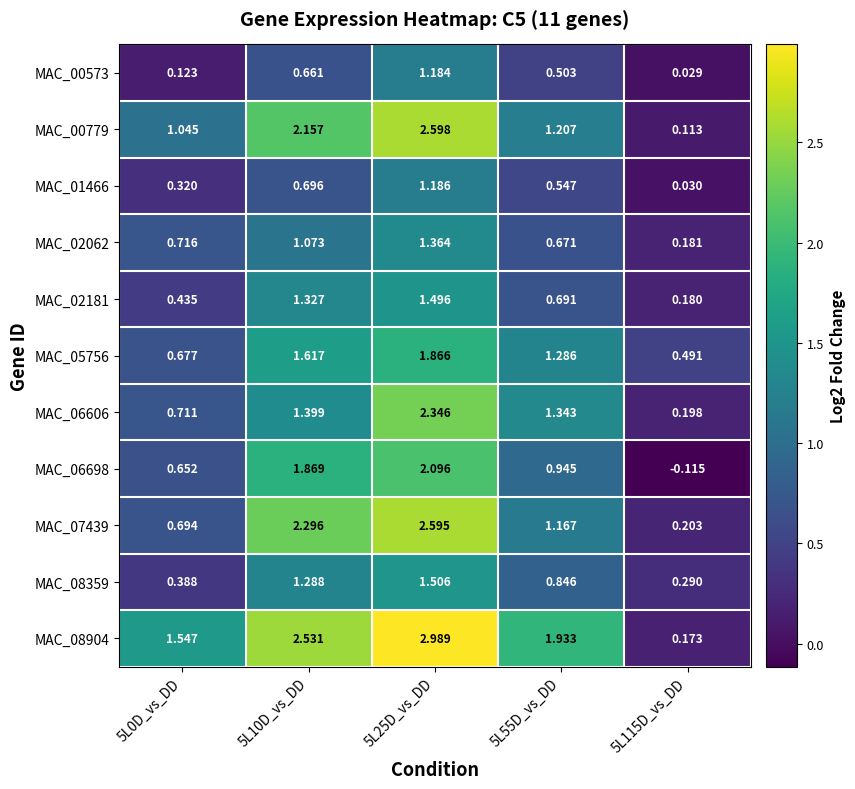

Is the value of MAC_07439 at 5L115D_vs_DD greater than the value of MAC_02062 at 5L25D_vs_DD?

No